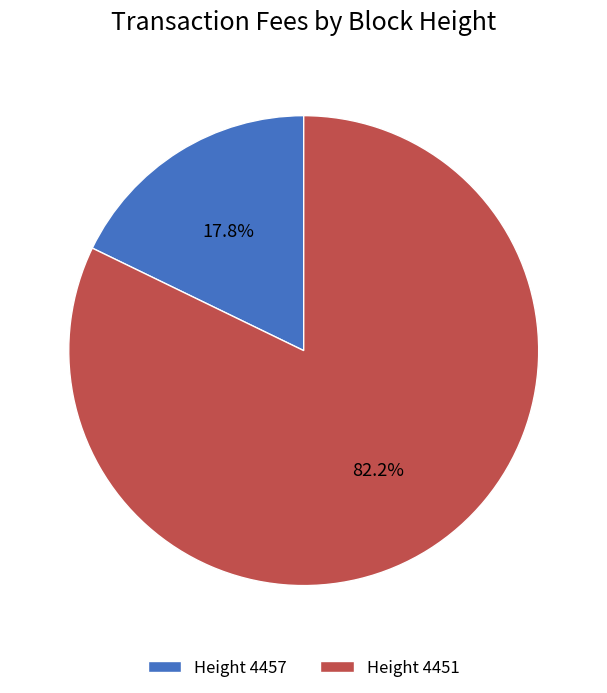

Between Height 4457 and Height 4451, which is larger?

Height 4451